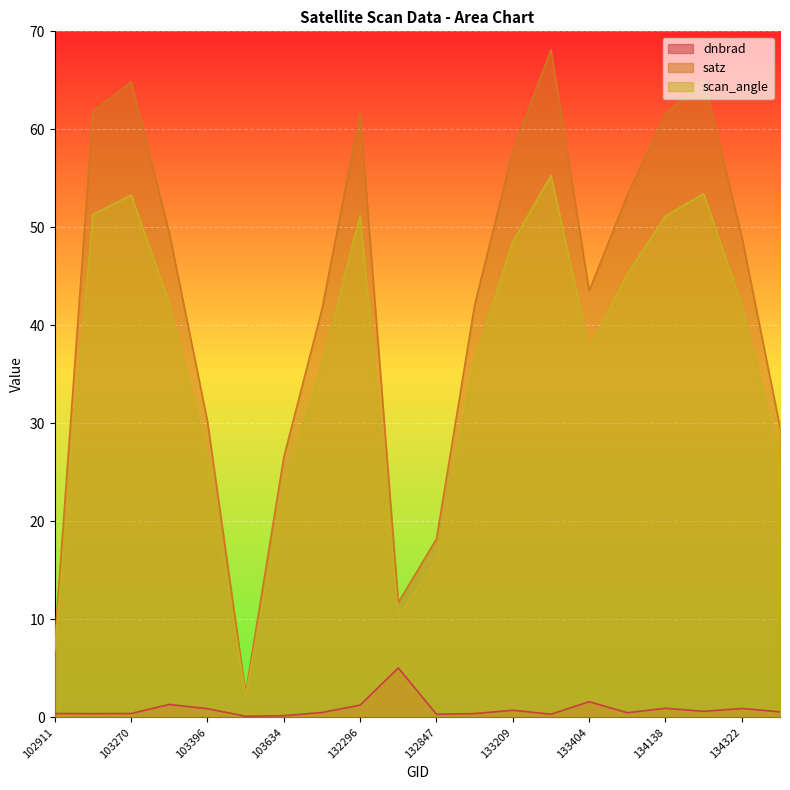

How many lines are shown in the chart?

3